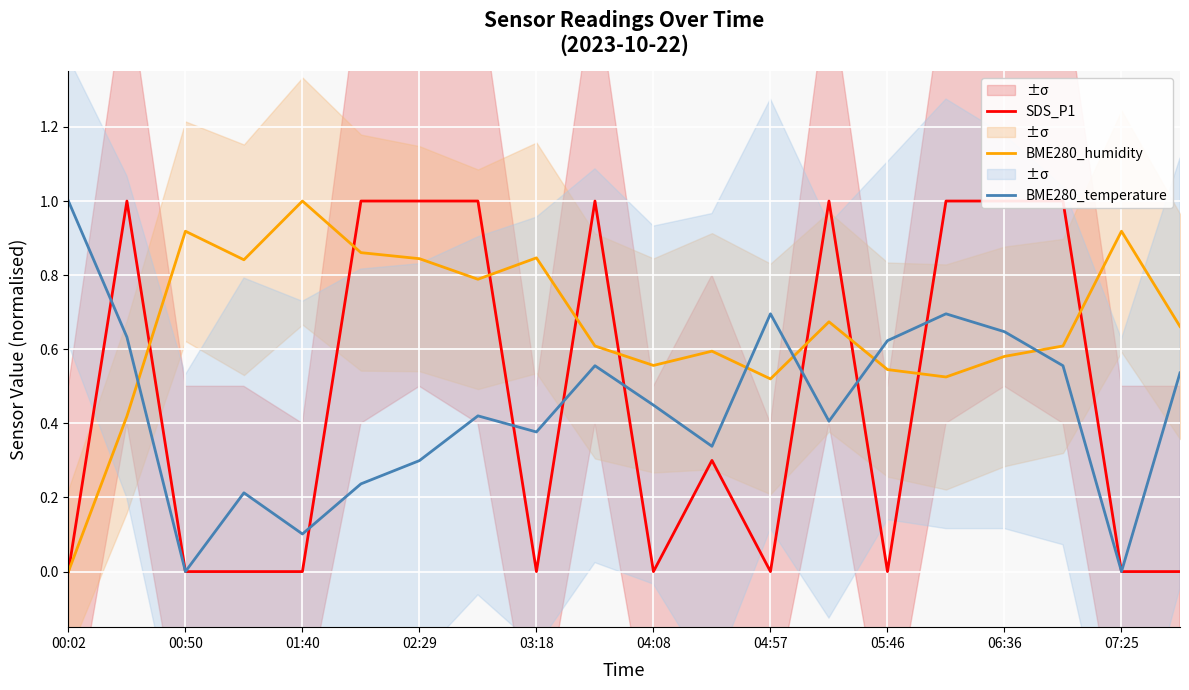

What is the sum of all SDS_P1 values?

9.3